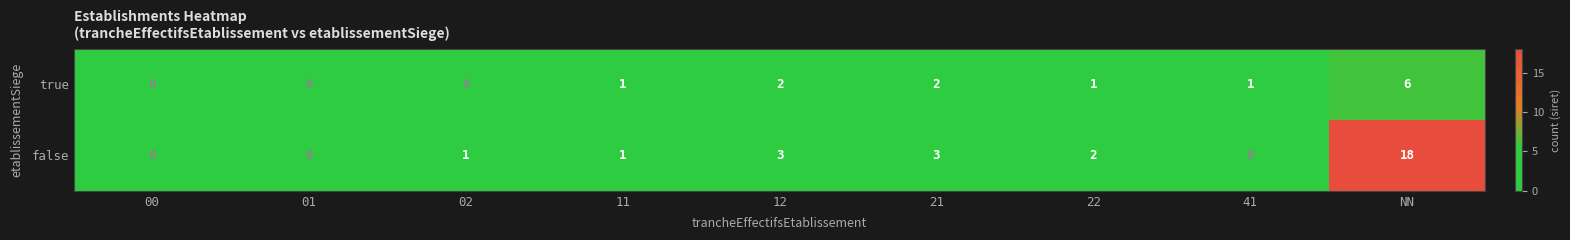

List the series in order of their peak value, highest first.

false, true